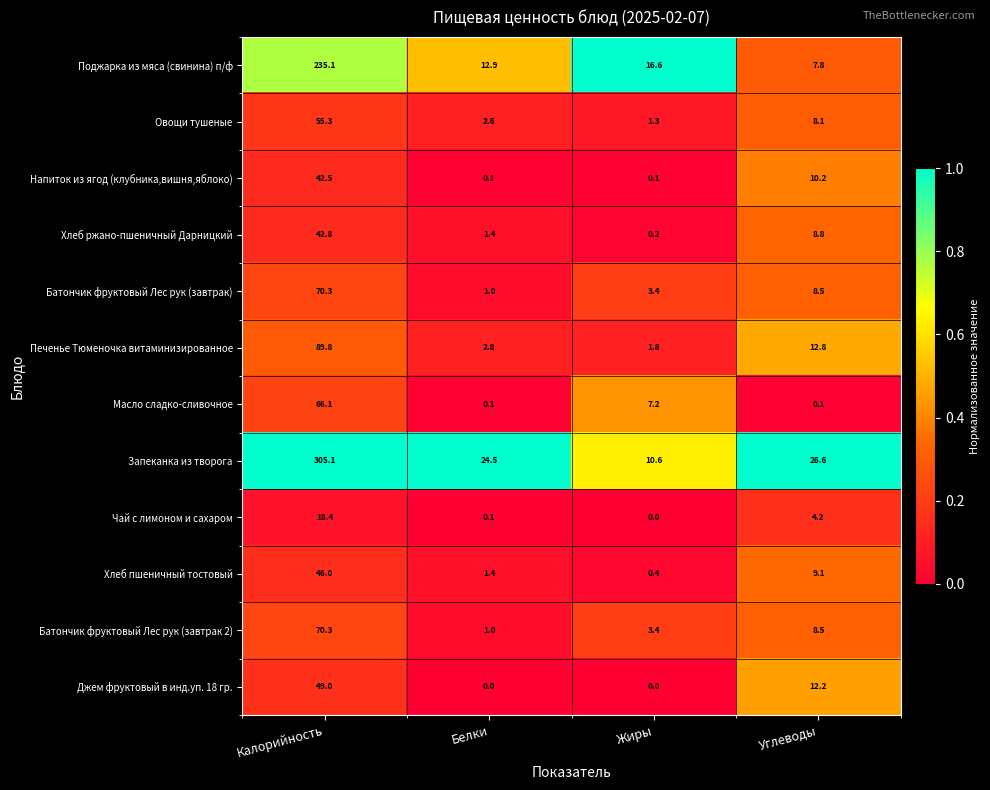

The value of Овощи тушеные at Калорийность is 34.3. True or false?

False